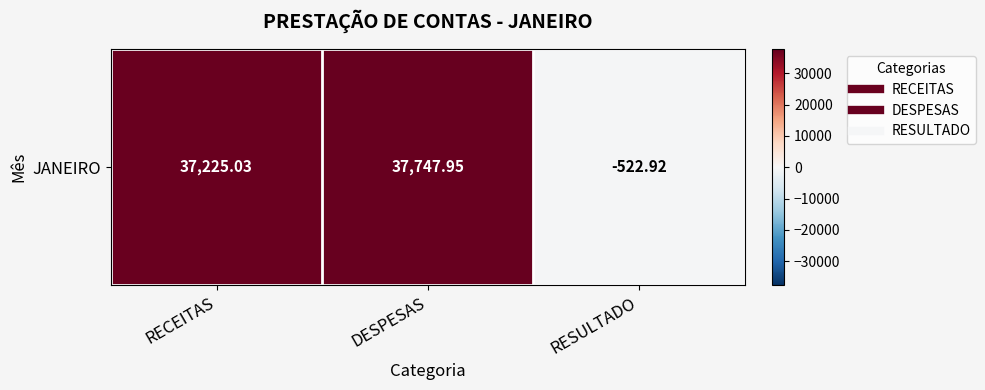

Reading left to right, extract all data points from this chart.

37225.0	37747.9	-522.9